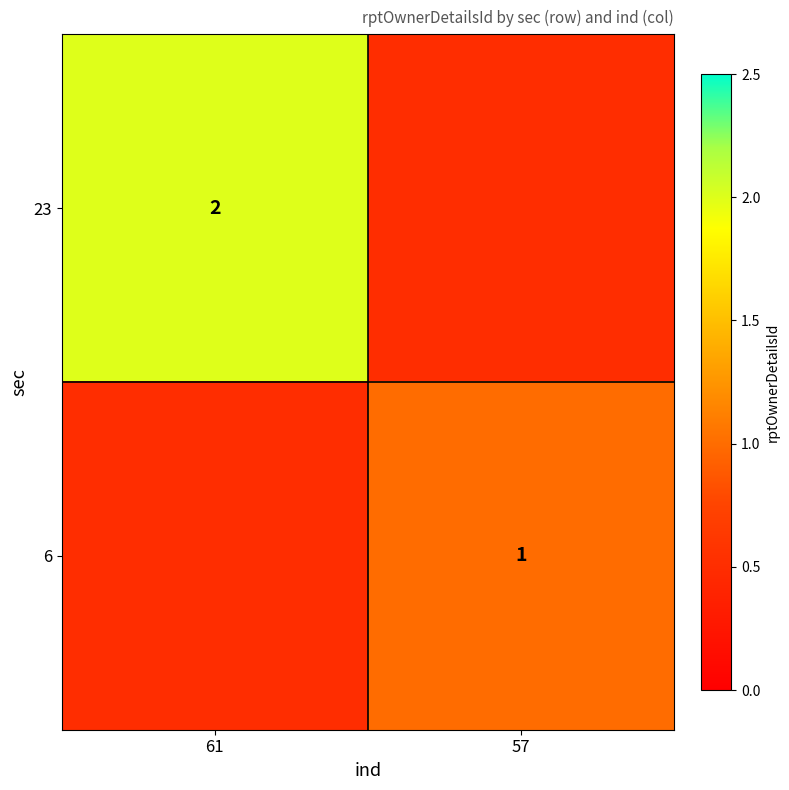

Which category has the highest value across all series?

61